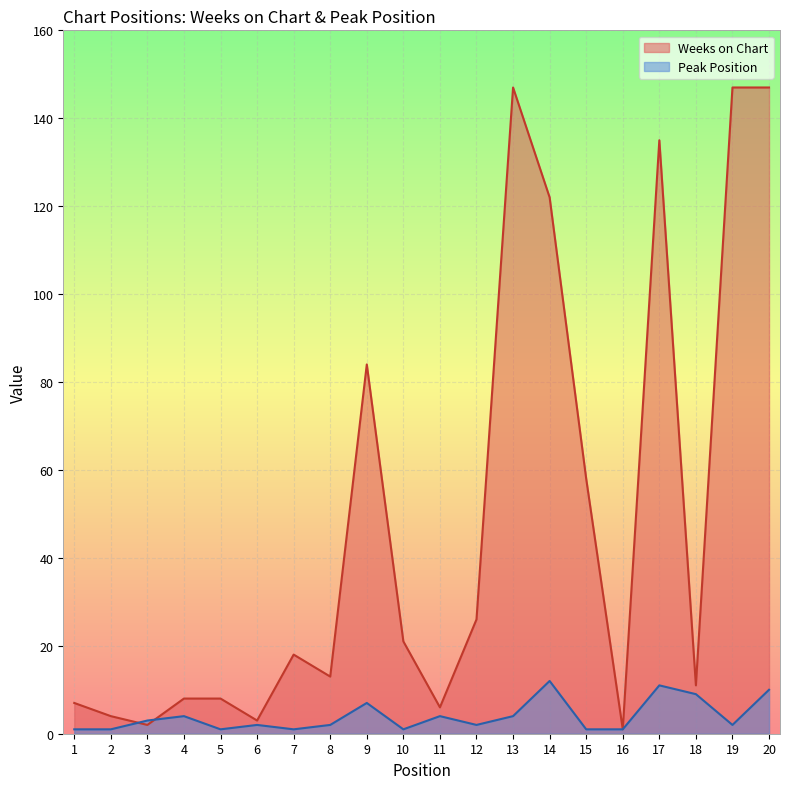

True or false: Peak Position has more than 1 points higher than both neighbors.

True